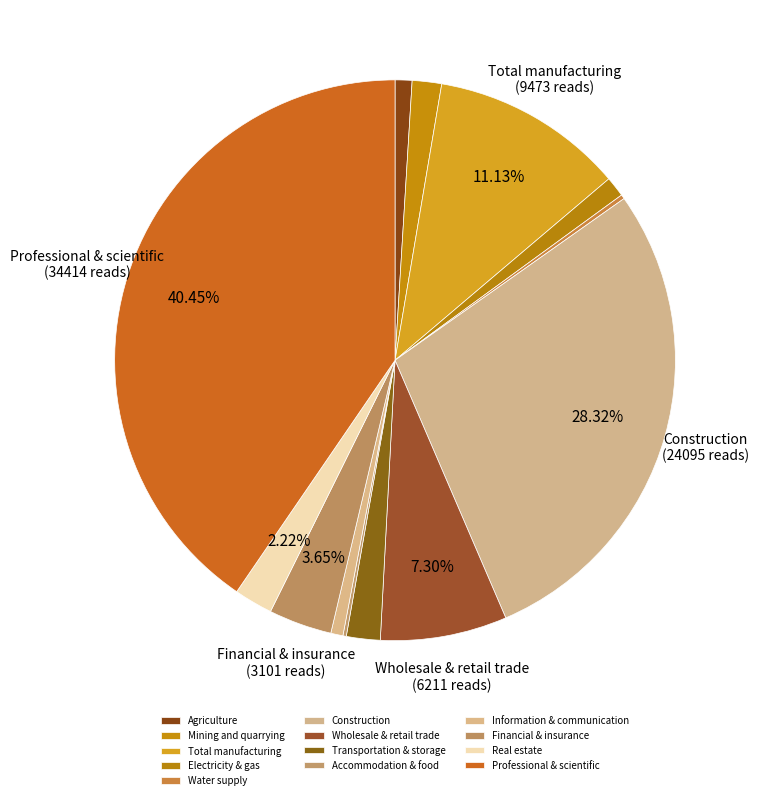

To the nearest percent, what is the difference between the Financial & insurance and Professional & scientific slice percentages?

37%